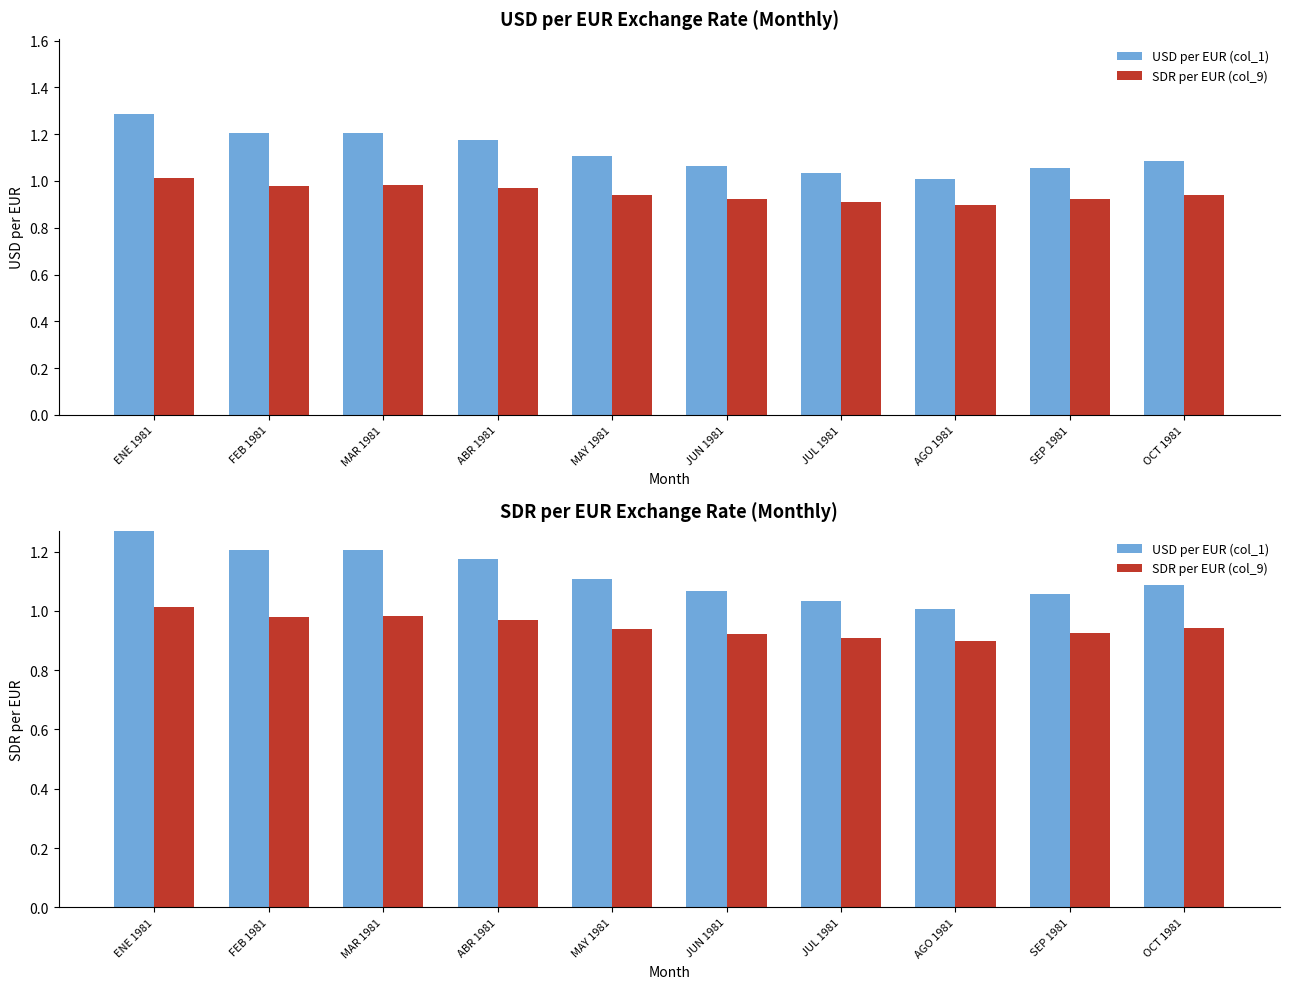

Rank the categories by USD per EUR (col_1) value from lowest to highest.

AGO 1981, JUL 1981, SEP 1981, JUN 1981, OCT 1981, MAY 1981, ABR 1981, MAR 1981, FEB 1981, ENE 1981